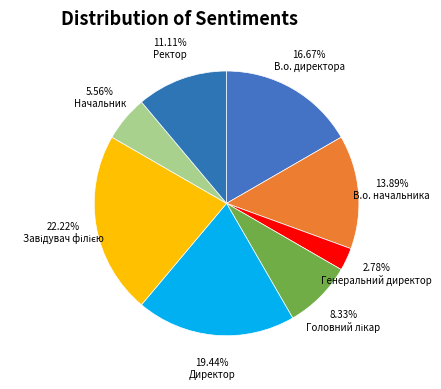

Does Головний лікар represent more than half of the total?

No